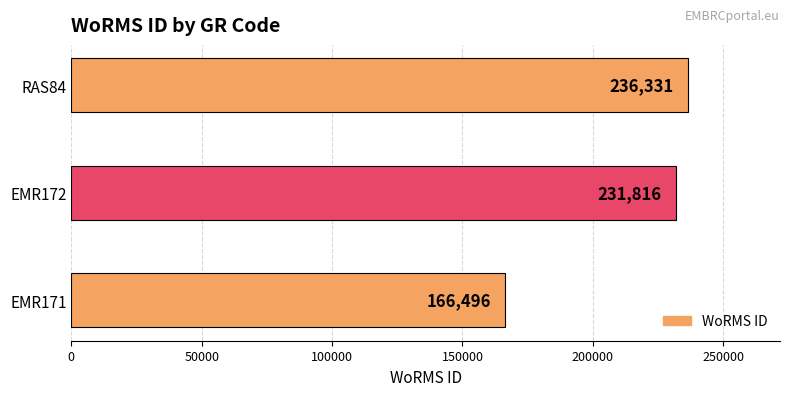

Reading bottom to top, transcribe all the data shown in this chart.

EMR171=166496	EMR172=231816	RAS84=236331